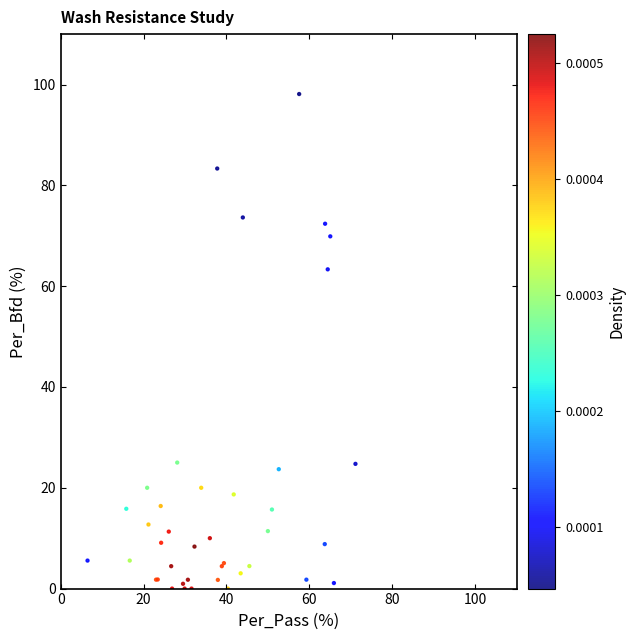

What Y value in the scatter plot is closest to 49?

63.3